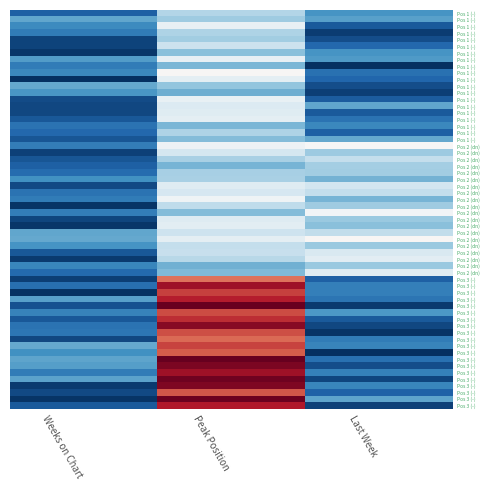

Between 1 and 2, which series saw the biggest shift?

1